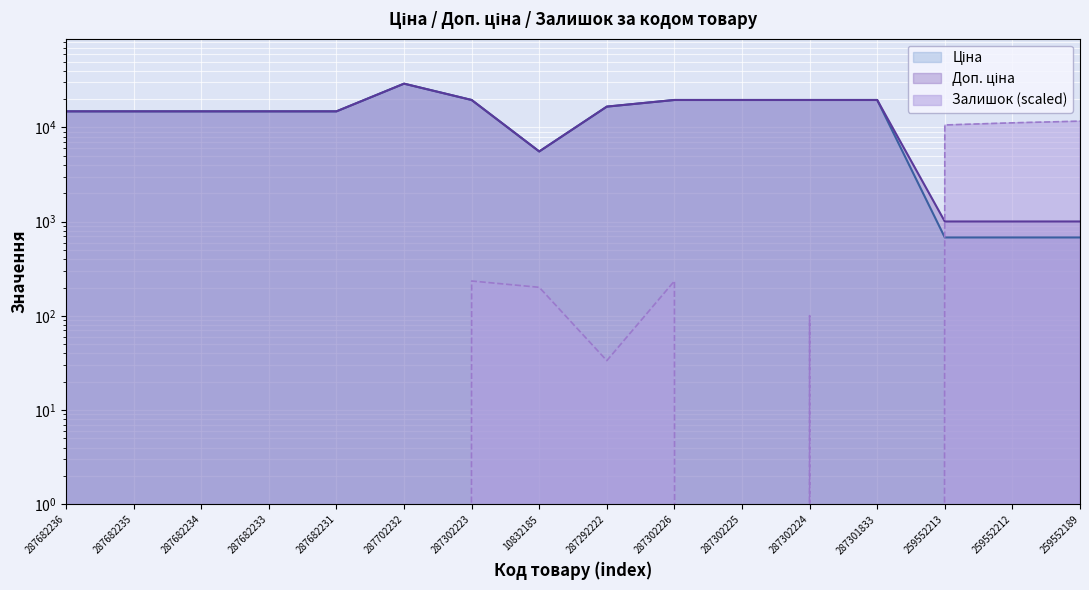

The Доп. ціна series shows 1004.1 at 259552212. True or false?

True